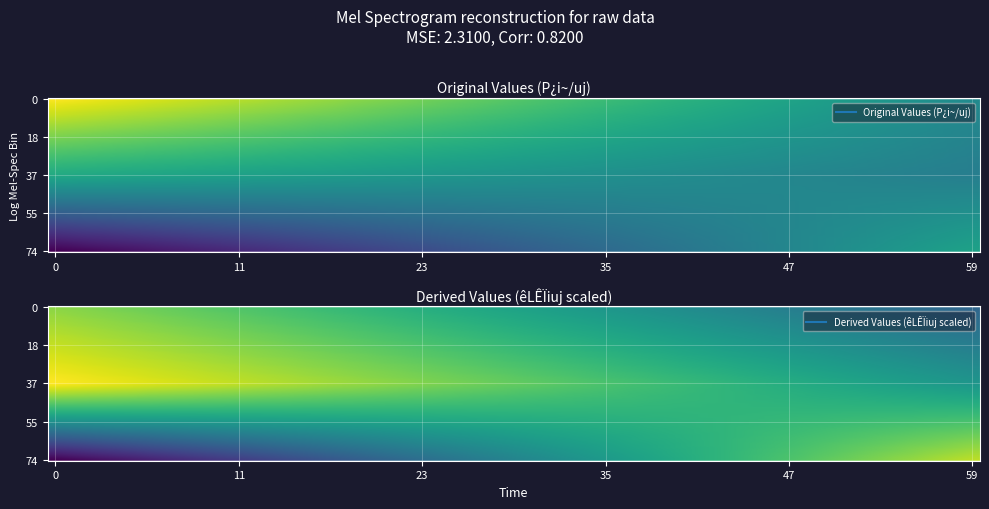

What is the minimum value shown in the chart?

5.6